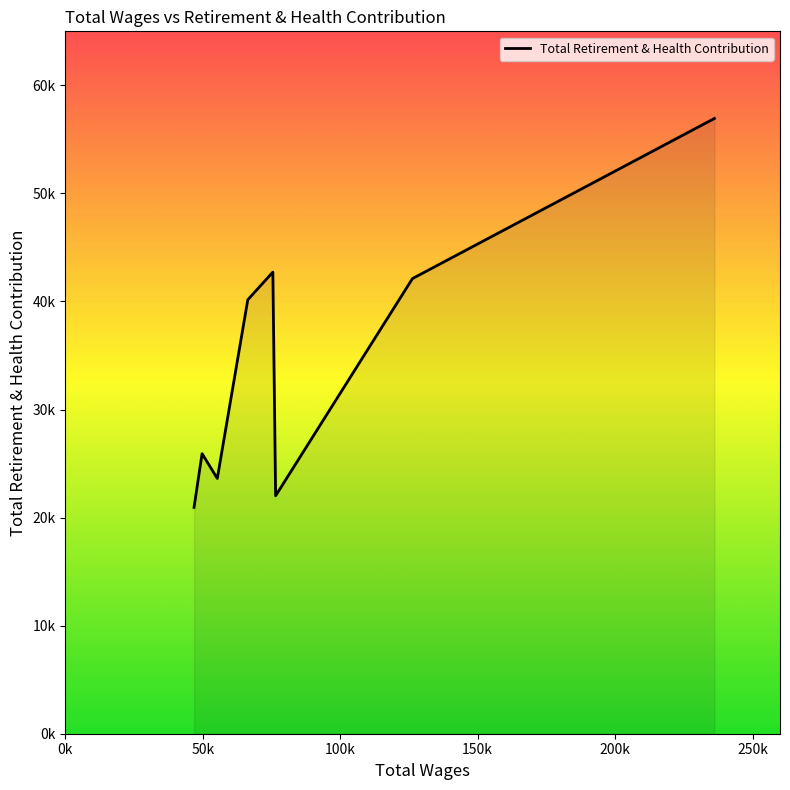

Rank the categories by value from highest to lowest.

236134.0, 75481.0, 126272.0, 66359.0, 49724.0, 55263.0, 76486.0, 46800.0